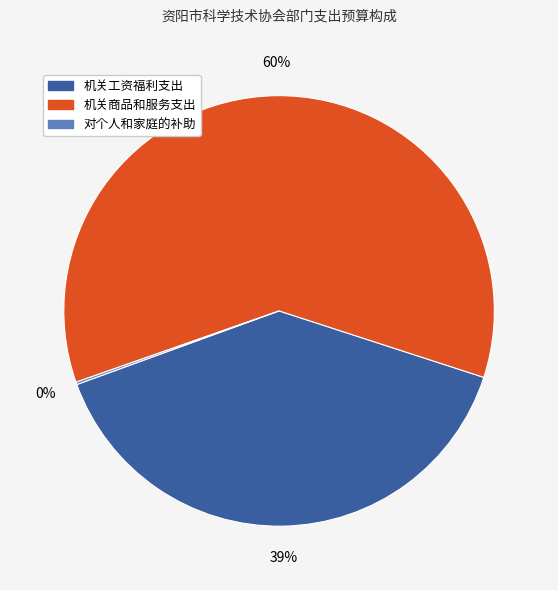

Does 机关商品和服务支出 account for over 50% of the chart?

Yes